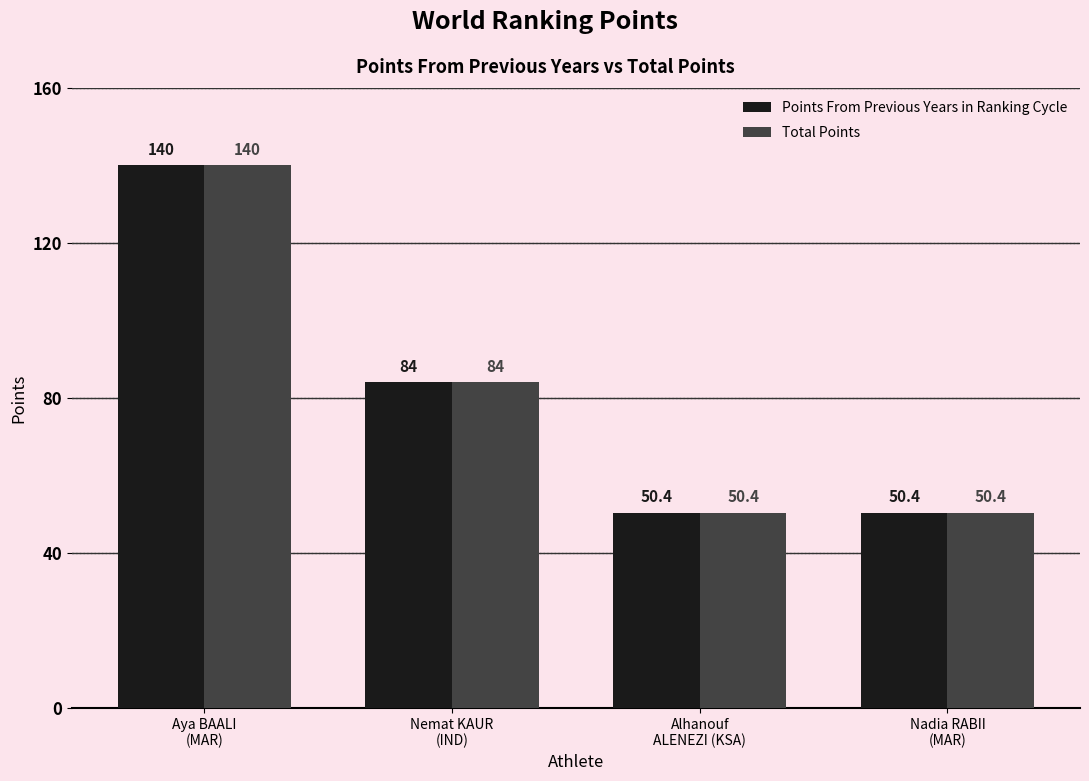

What is the sum of all Total Points values?

324.8